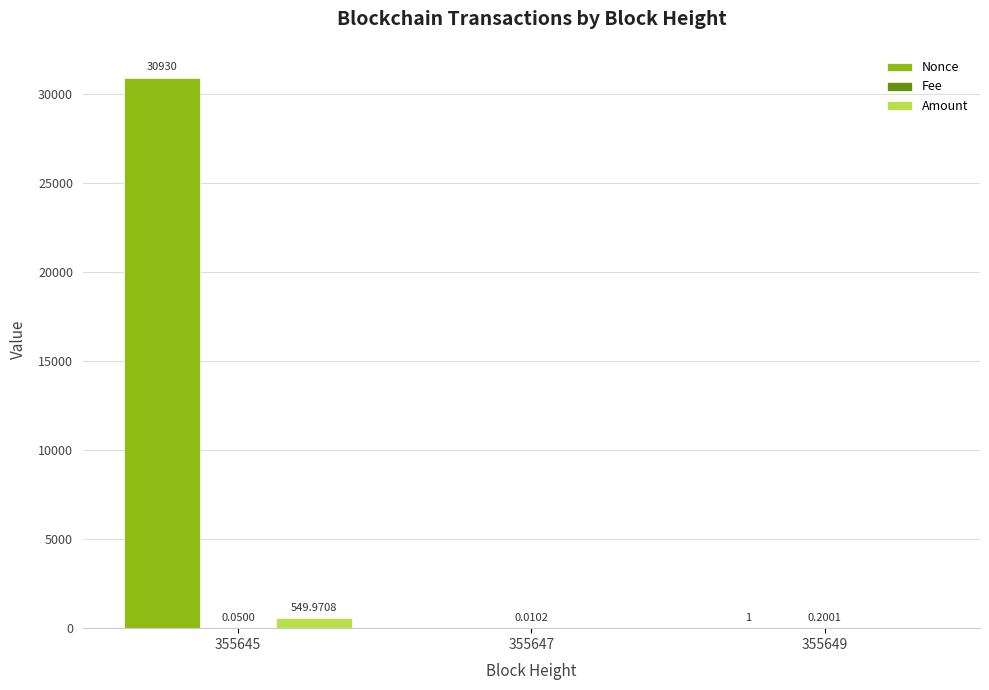

Which series has the largest total across all categories?

Nonce